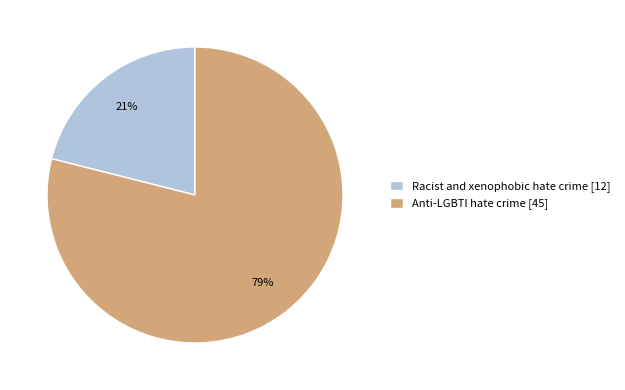

Count the number of slices in the pie.

2